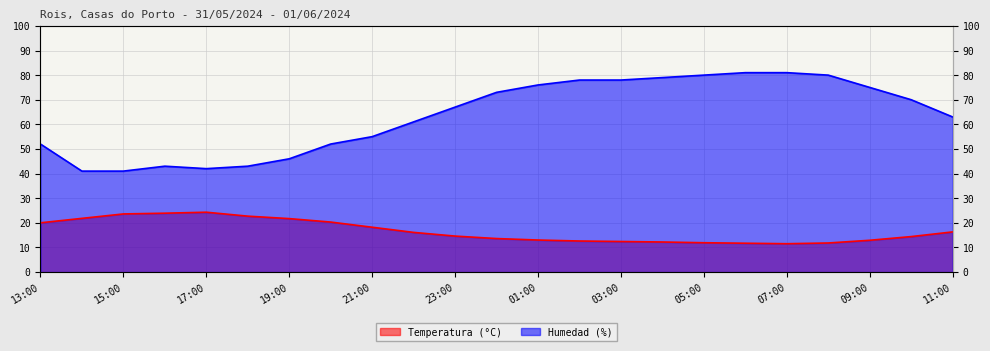

What is the difference between the highest and lowest values at 04:00?

66.8